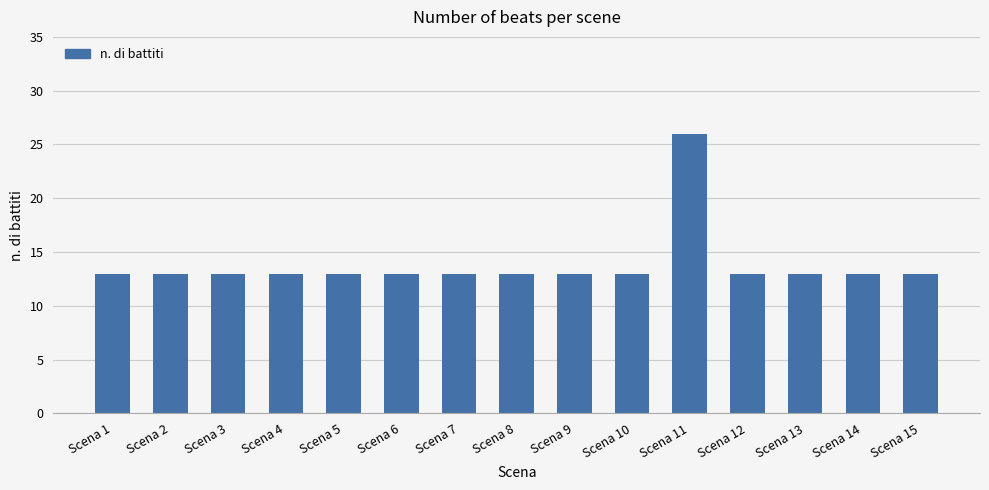

Which category has the highest value across all series?

Scena 11